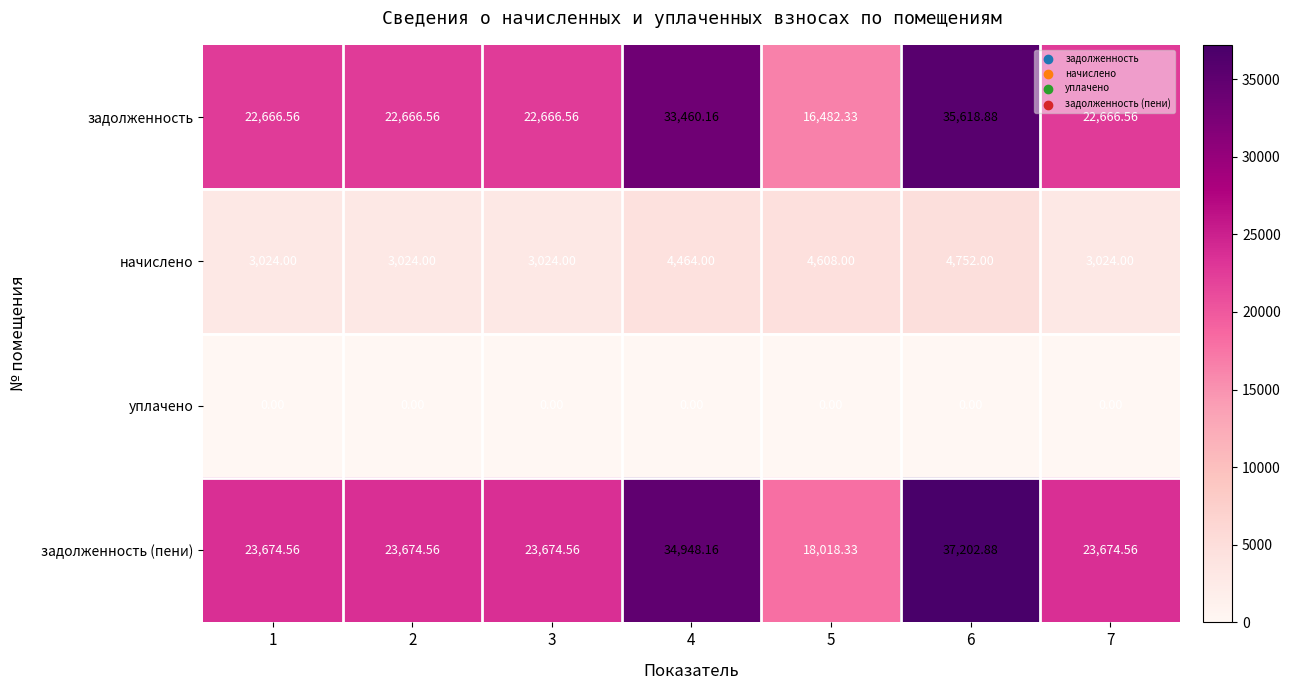

Which series changed the most between 5 and 7?

задолженность